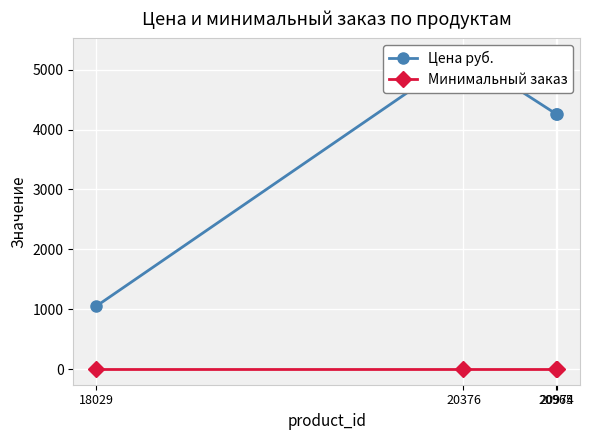

Rank the series at 18029 from highest to lowest value.

Цена руб., Минимальный заказ